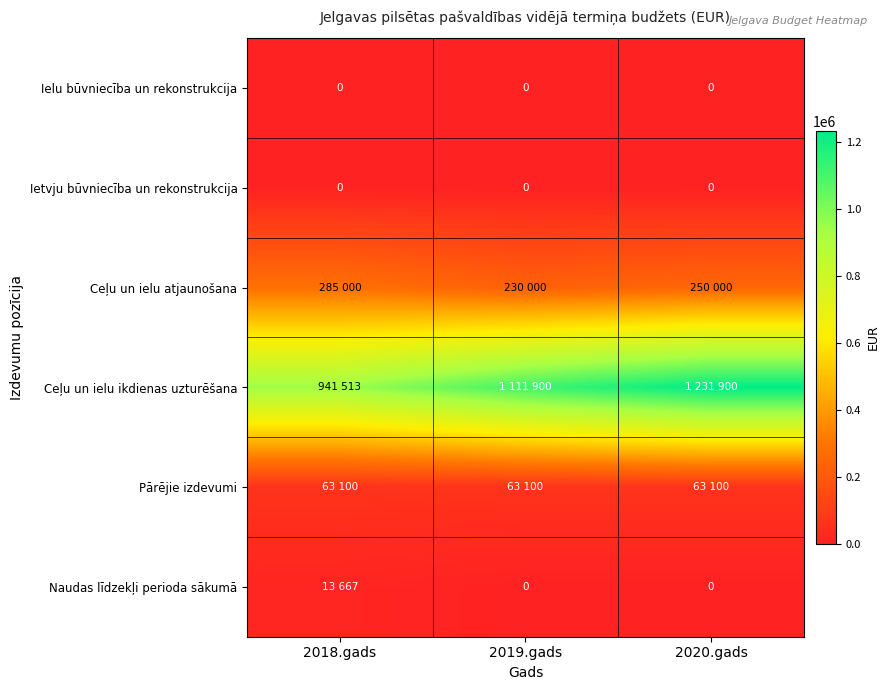

List the series in order of their peak value, highest first.

Ceļu un ielu ikdienas uzturēšana, Ceļu un ielu atjaunošana, Pārējie izdevumi, Naudas līdzekļi perioda sākumā, Ielu būvniecība un rekonstrukcija, Ietvju būvniecība un rekonstrukcija